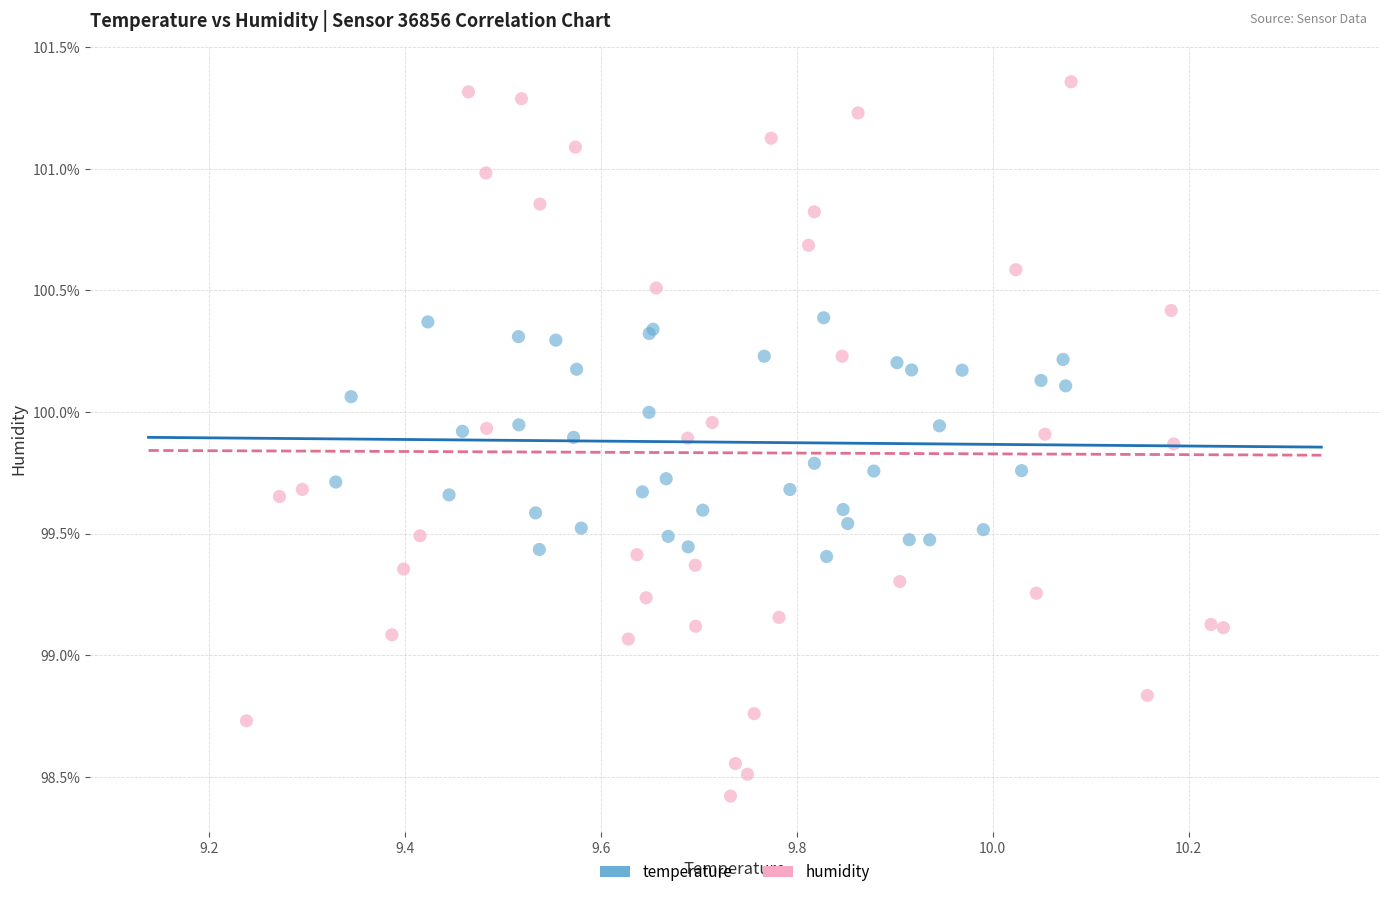

What are all the series names shown in the legend?

temperature, humidity